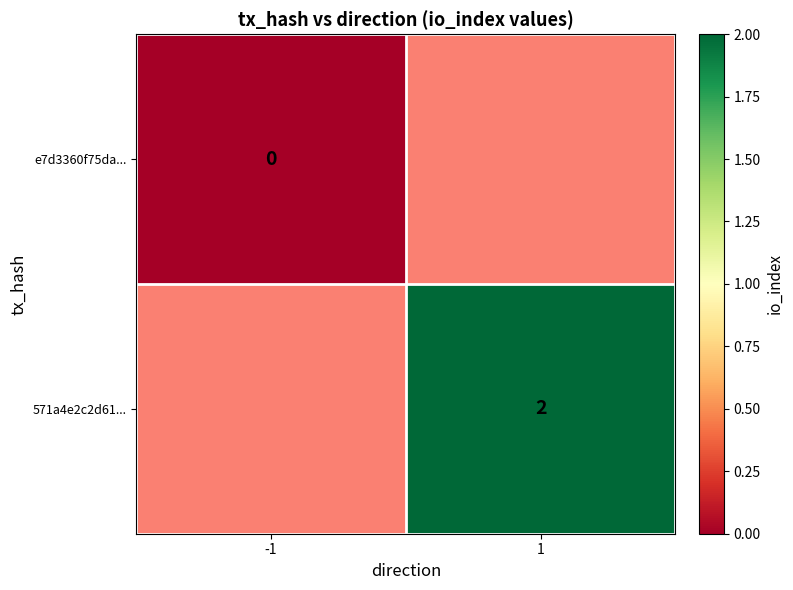

The value of 571a4e2c2d61... at 1 is 2. True or false?

True